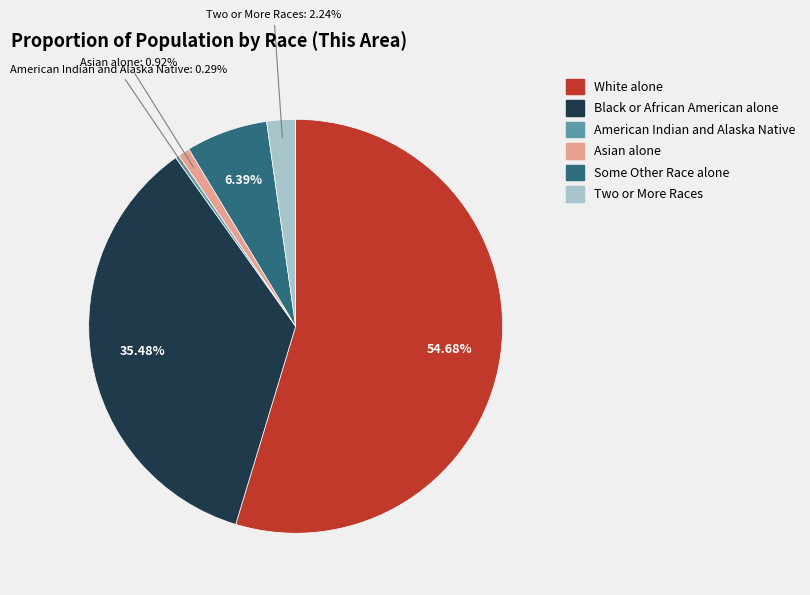

What is the largest slice in the pie chart?

White alone